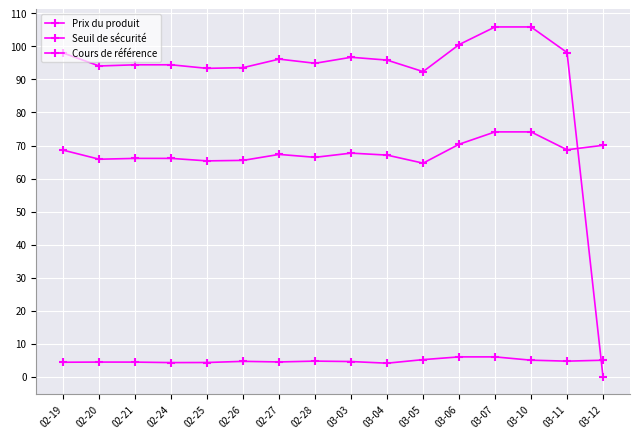

At which label does Seuil de sécurité reach its peak?

03-07